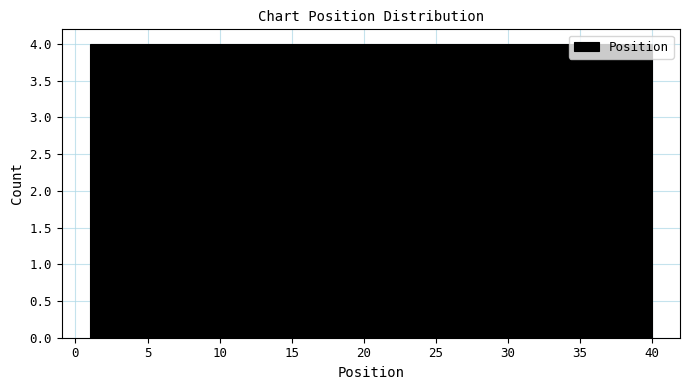

What is the height of the bar covering 36.1 to 40.0 on the x-axis? Neither the bar edges nor the heights are printed on the chart, so give them approximately, as read against the axes.

4